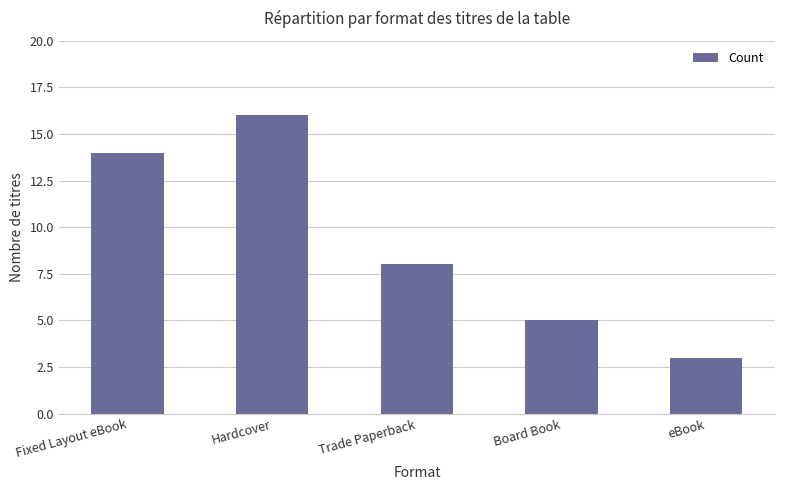

What is the ratio of the value at Hardcover to the value at eBook?

5.3